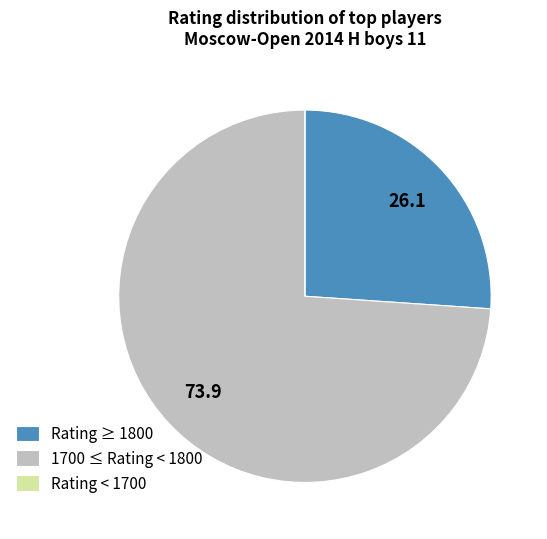

Which slice is the largest?

1700 ≤ Rating < 1800